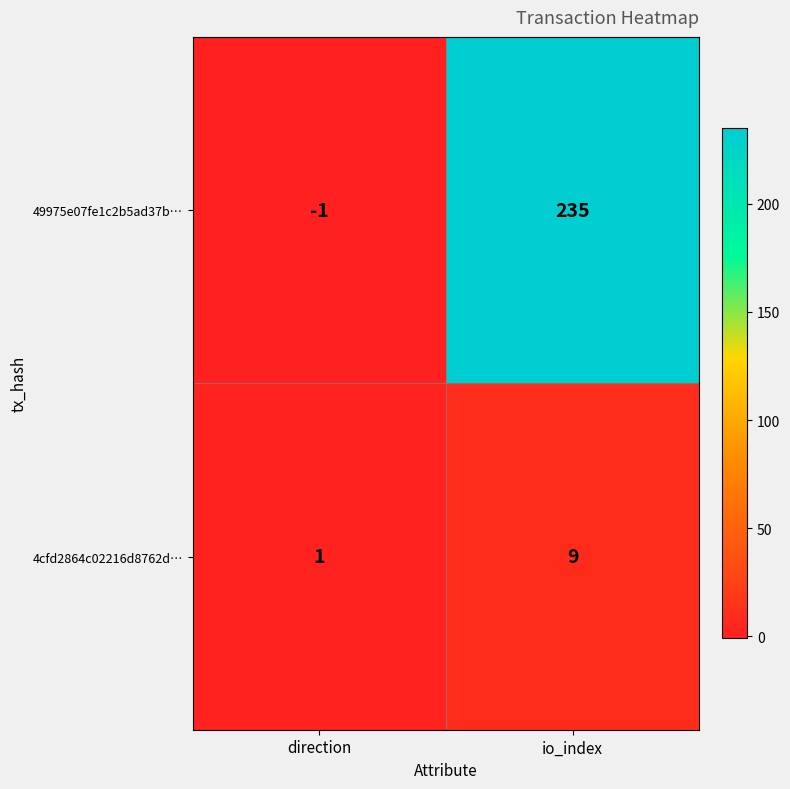

Rank the series at direction from lowest to highest value.

49975e07fe1c2b5ad37b…, 4cfd2864c02216d8762d…